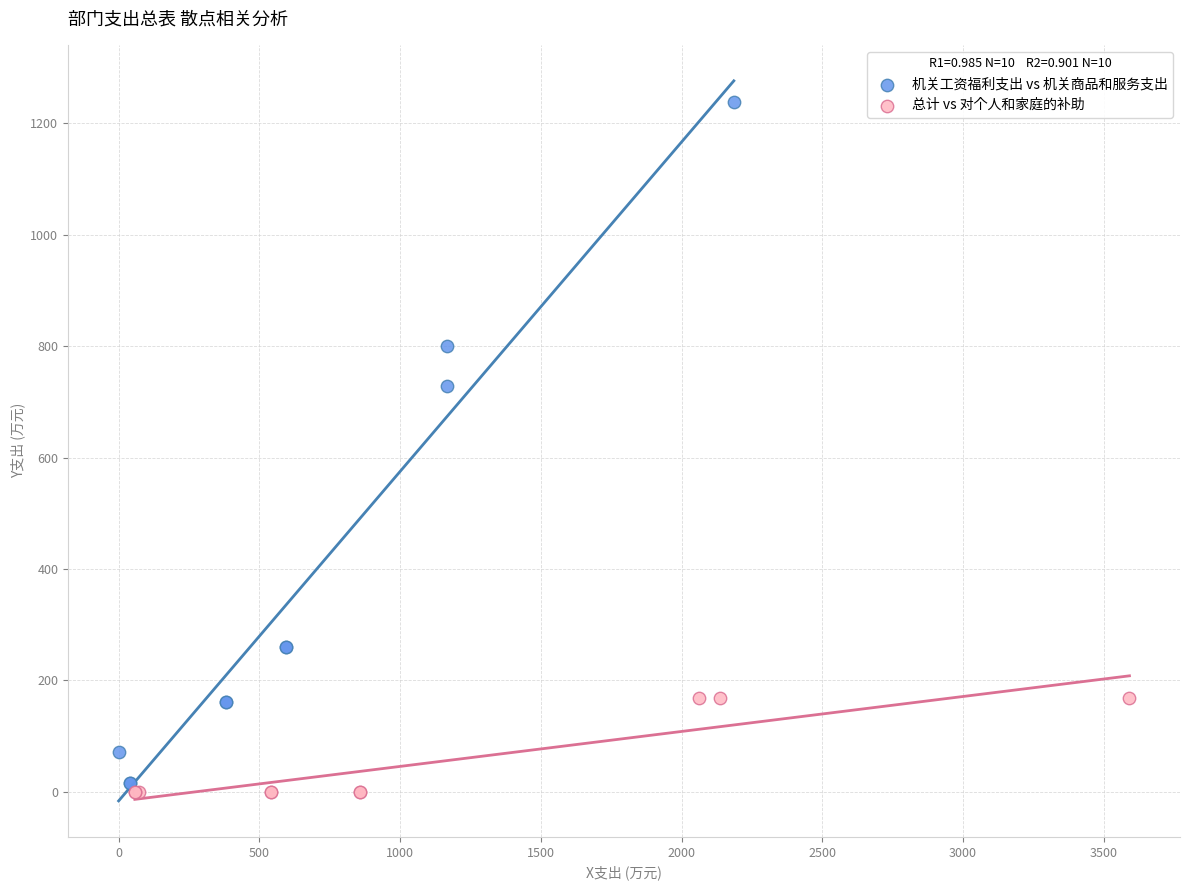

Which series reaches the maximum Y coordinate?

机关工资福利支出 vs 机关商品和服务支出